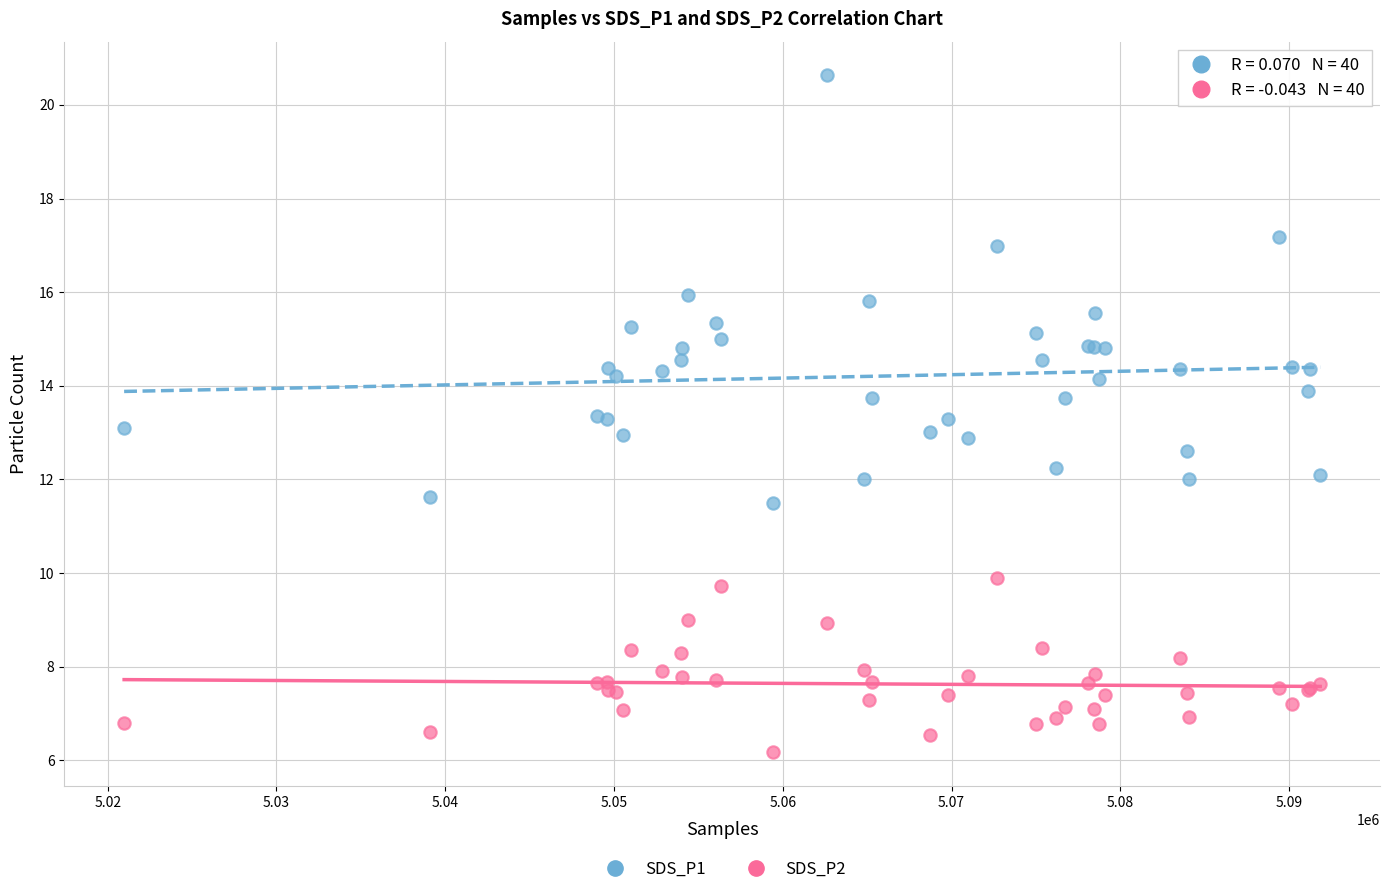

What are all the series names shown in the legend?

SDS_P1, SDS_P2